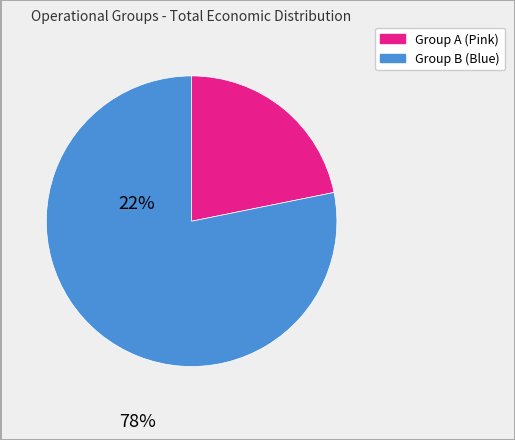

How many slices are in this pie chart?

2